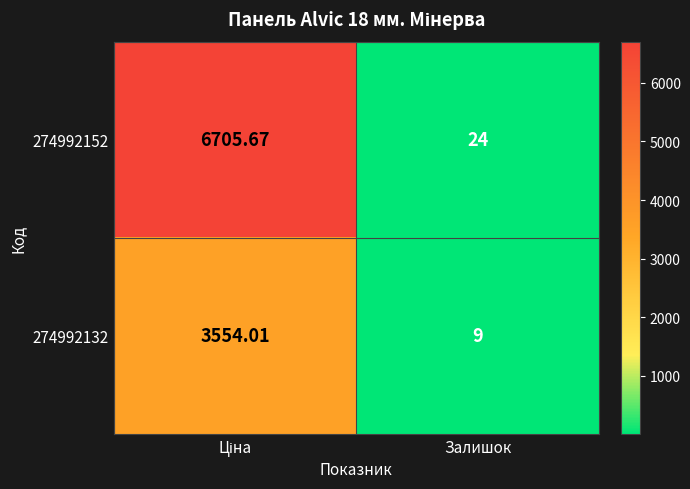

Where is 274992152 nearest to the value 3364?

Залишок